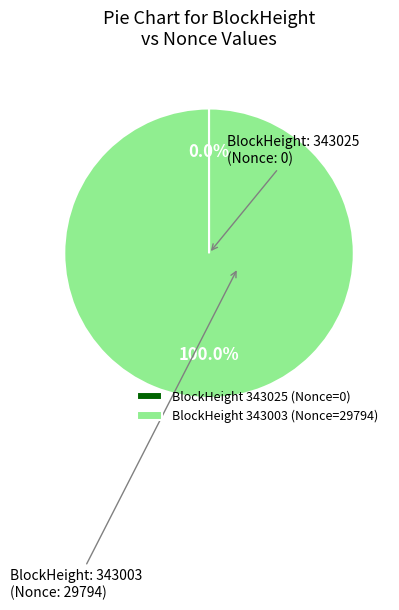

Does BlockHeight 343003 (Nonce=29794) account for over 50% of the chart?

Yes